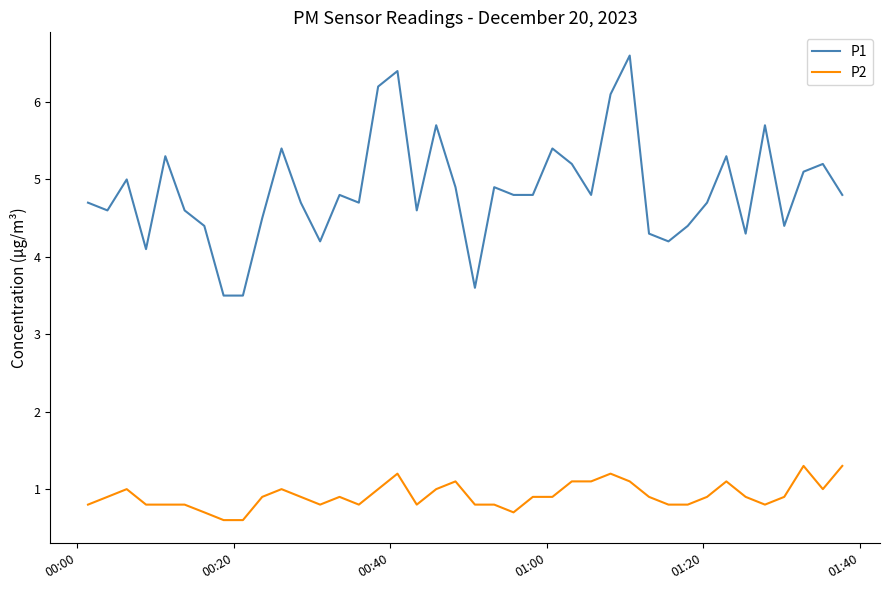

Count the number of data series in this chart.

2